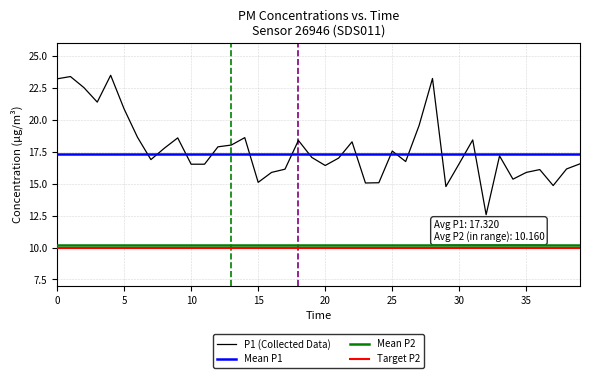

At which category does the chart reach its minimum across all series?

32